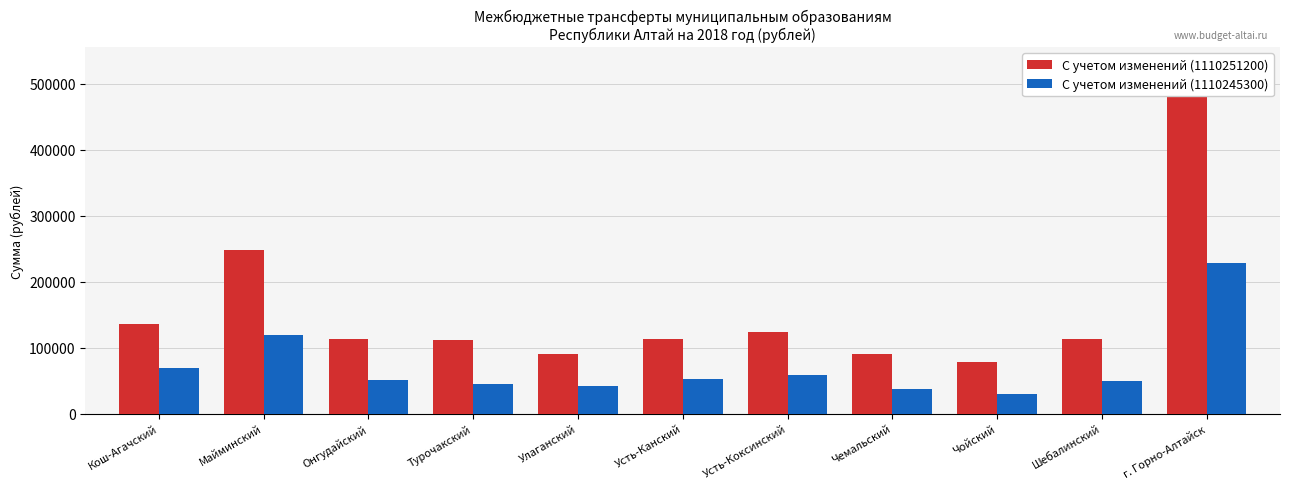

Count the number of categories in the chart.

11